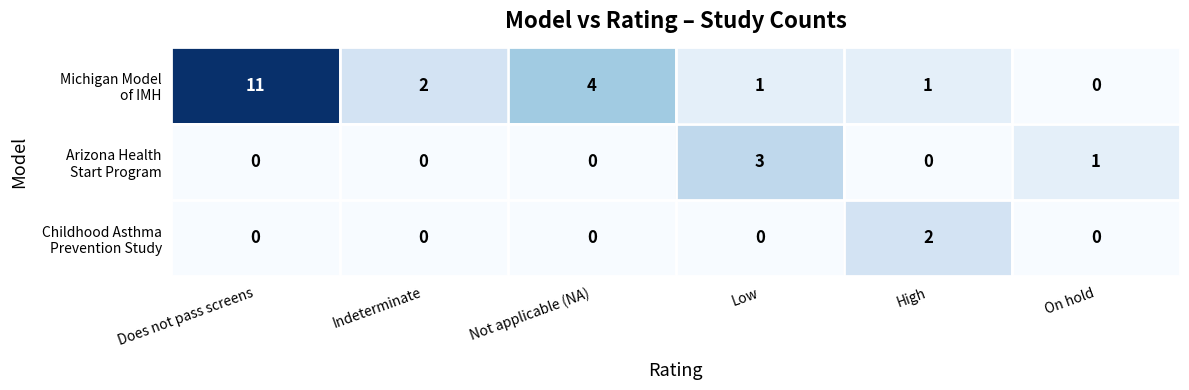

What is the total value across all series at Low?

4